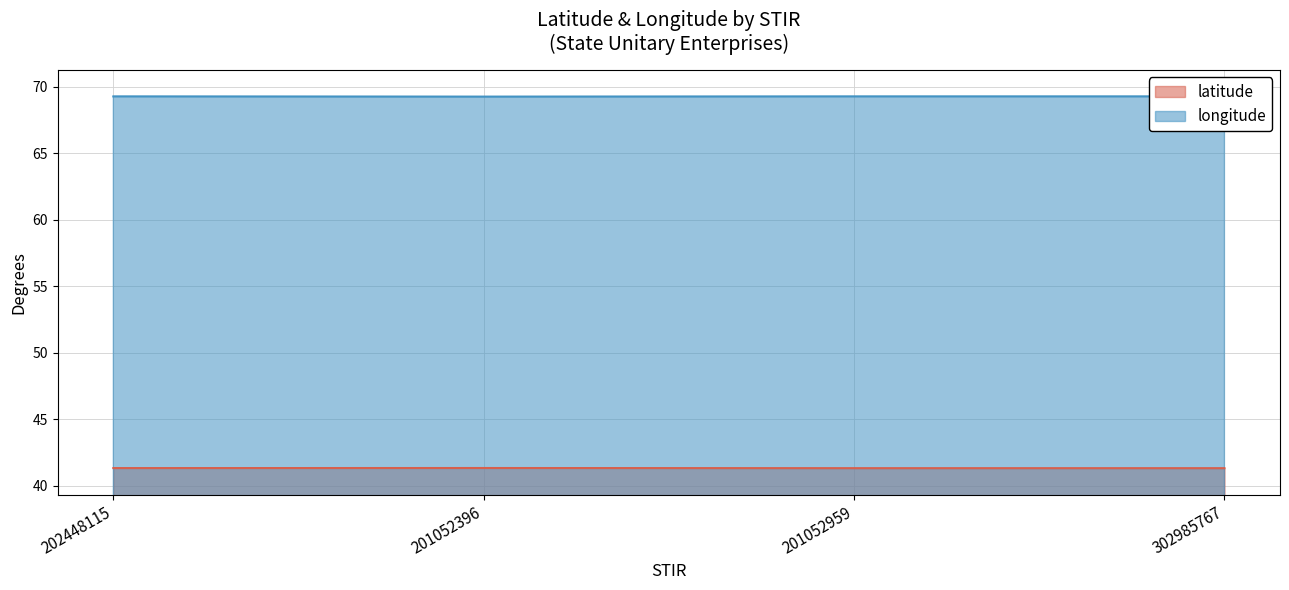

Reading left to right, transcribe all the data shown in this chart.

latitude: 41.3	41.3	41.3	41.3
longitude: 69.3	69.3	69.3	69.3